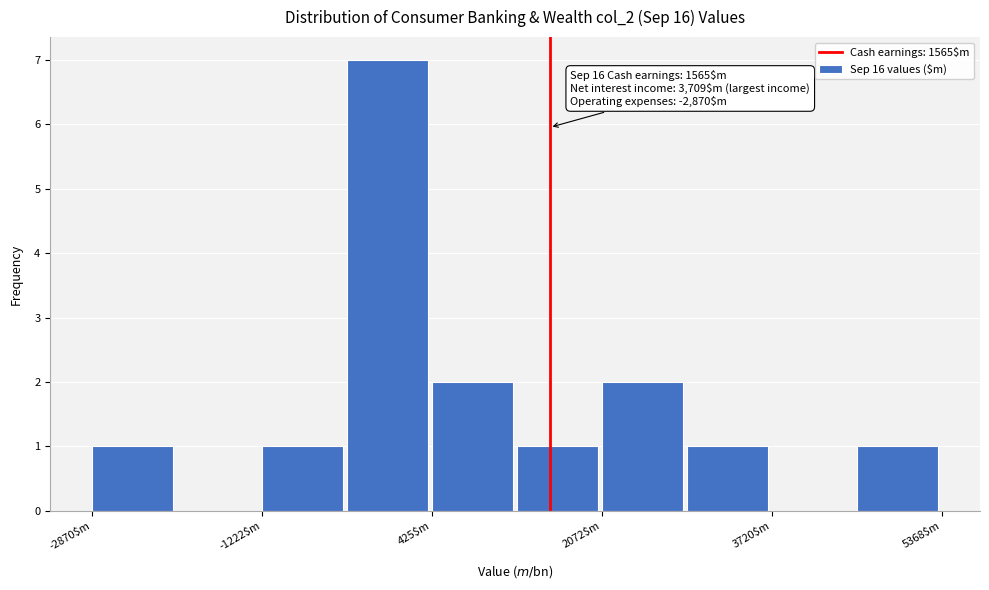

Which range on the x-axis has the tallest bar?

-400 to 400